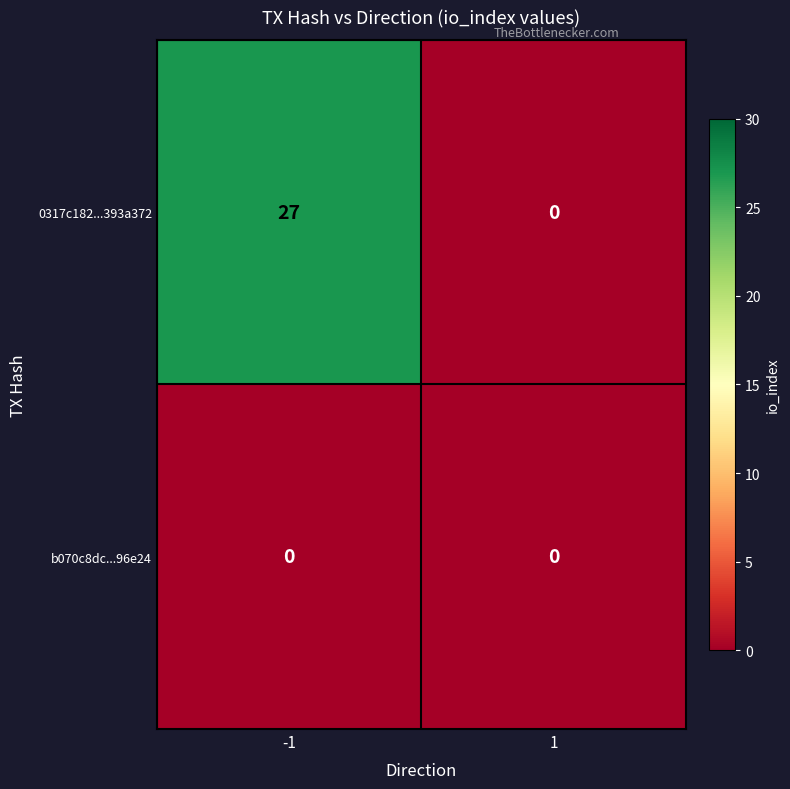

List the series in order of their peak value, lowest first.

b070c8dc...96e24, 0317c182...393a372